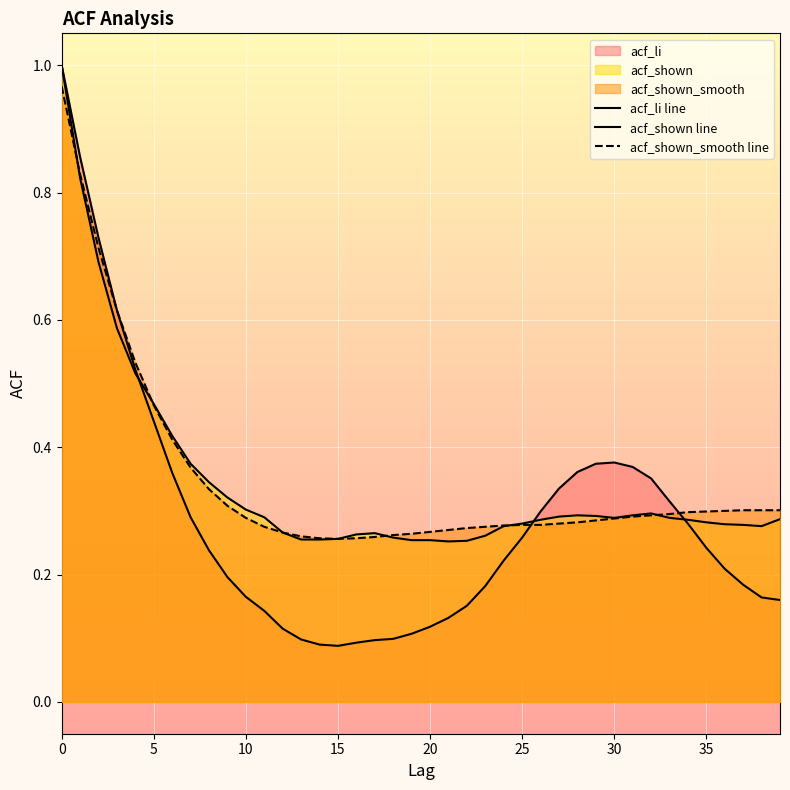

How many lines are shown in the chart?

3